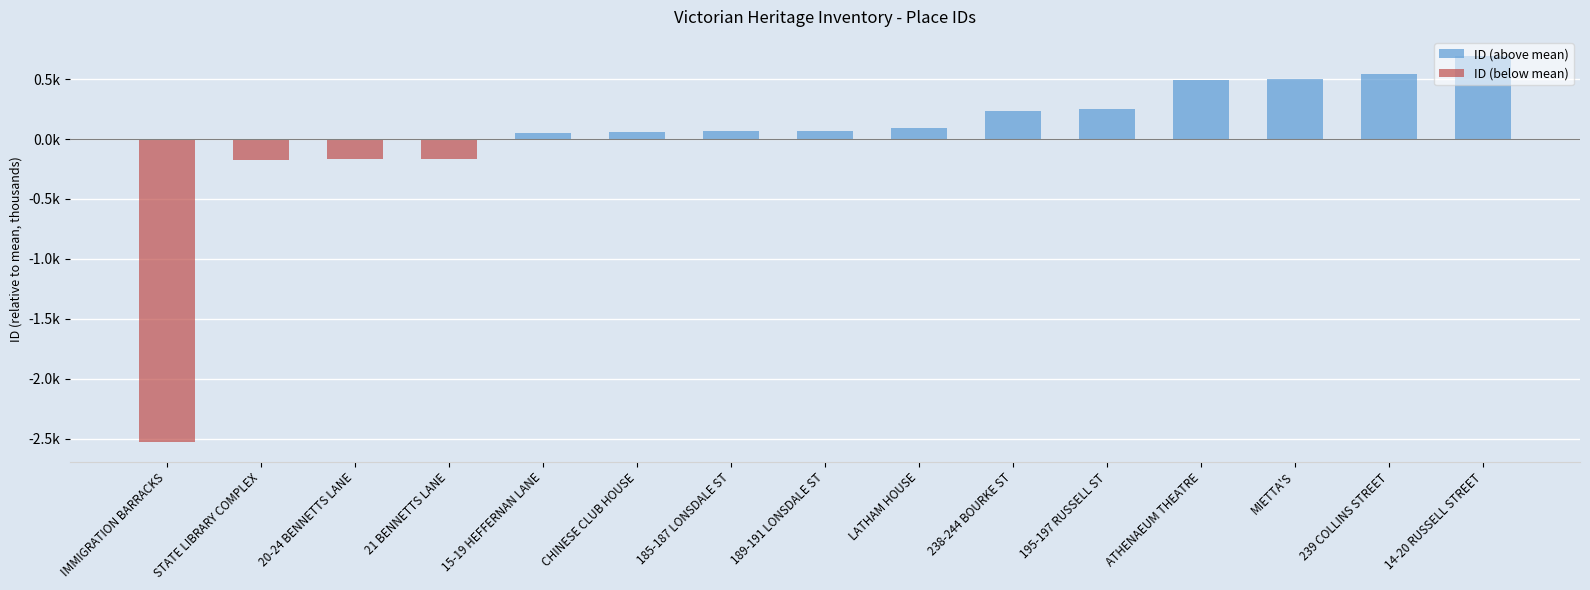

Which series has the widest spread of values?

ID (below mean)